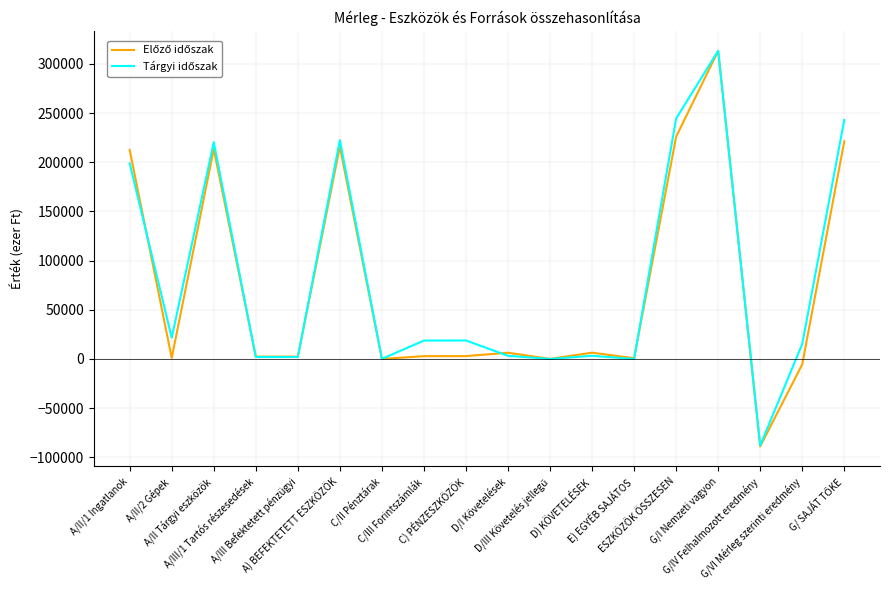

Which label corresponds to the largest value in the chart?

G/I Nemzeti vagyon